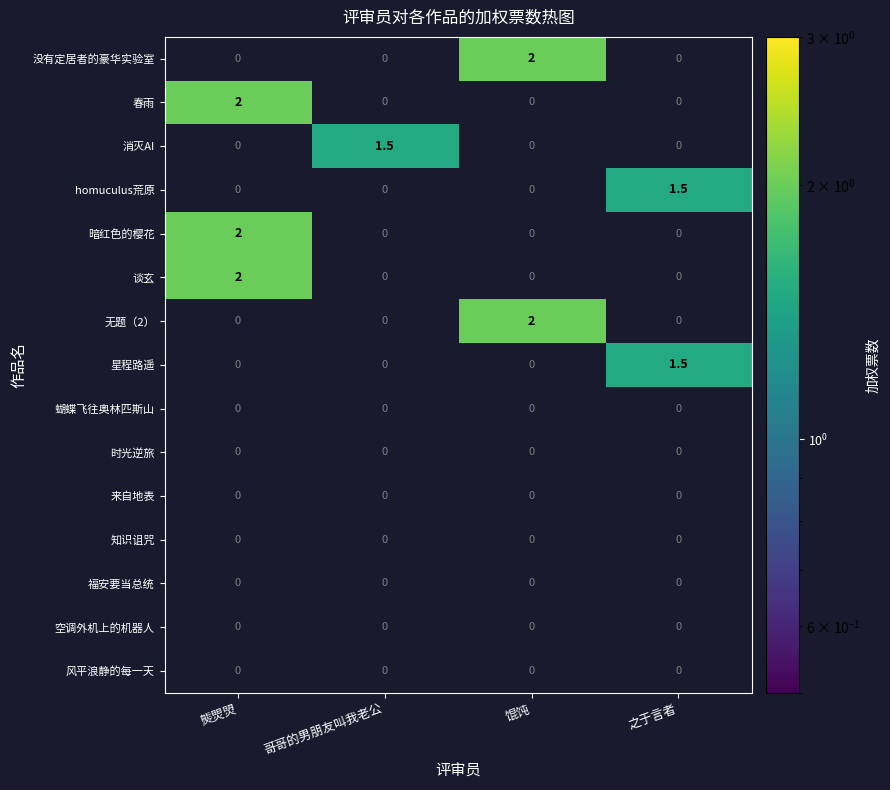

Which series has the widest spread of values?

春雨